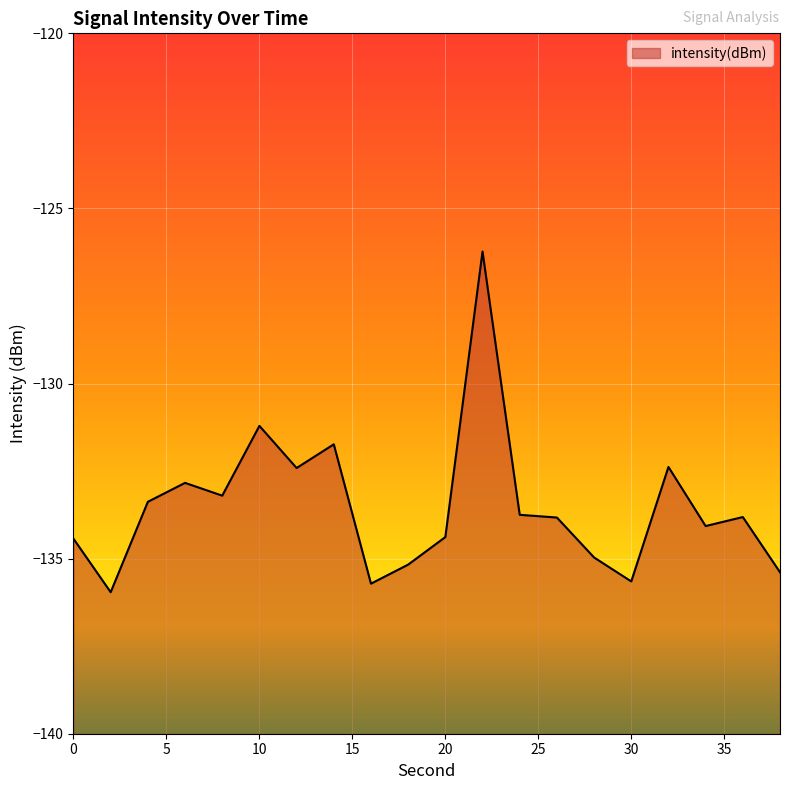

Reading left to right, transcribe all the data shown in this chart.

0=-134.4	2=-136.0	4=-133.4	6=-132.8	8=-133.2	10=-131.2	12=-132.4	14=-131.7	16=-135.7	18=-135.2	20=-134.4	22=-126.2	24=-133.7	26=-133.8	28=-135.0	30=-135.7	32=-132.4	34=-134.1	36=-133.8	38=-135.4